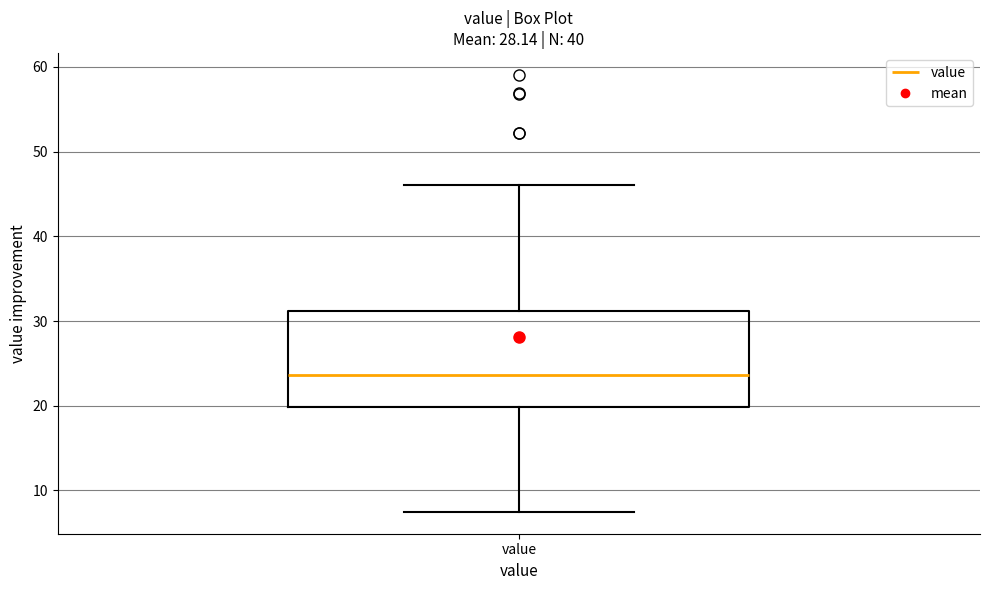

Read this box plot against the y-axis: the position of the median line, the range covered by the box, and the ends of both whiskers. The values are not printed on the chart, so give them approximately, as read against the axis.

median 24, box 20 to 31, whiskers 7 to 46